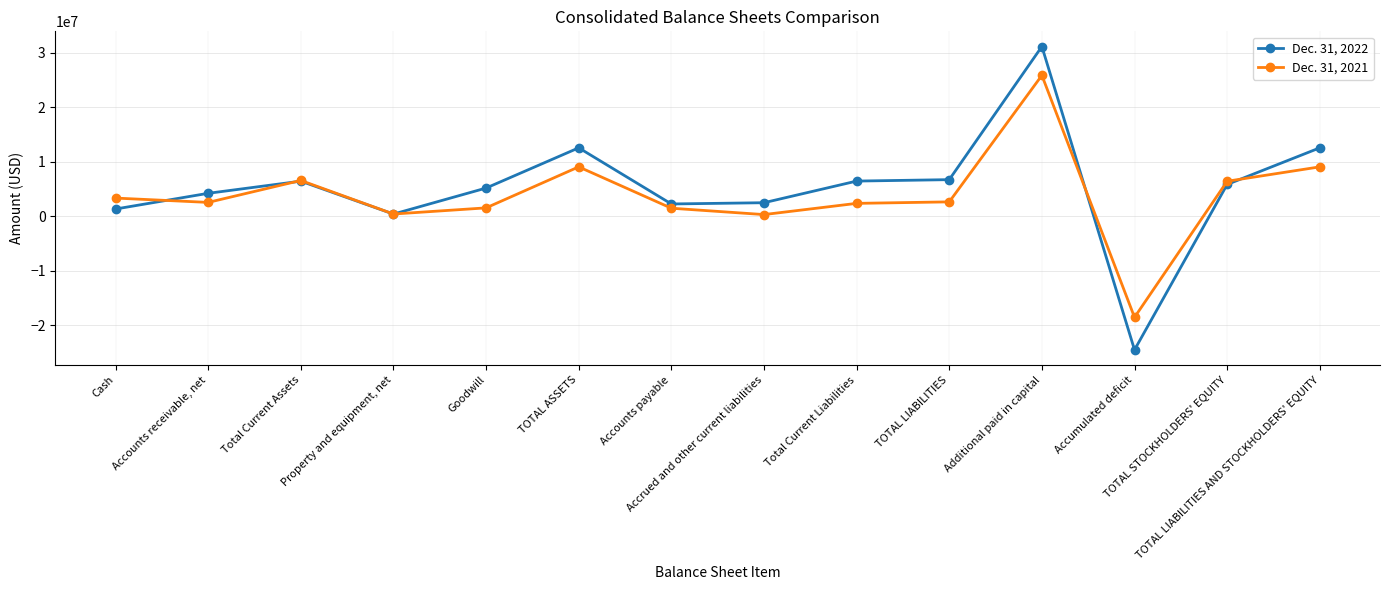

What position from the right is TOTAL LIABILITIES?

5